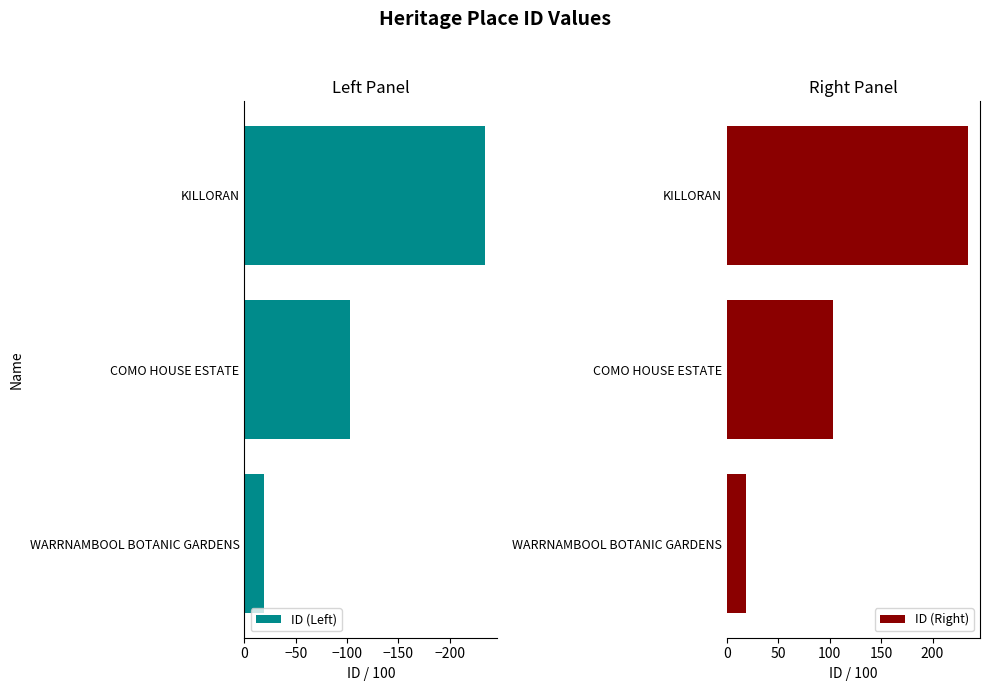

What is the maximum value for ID (Left)?

-18.8